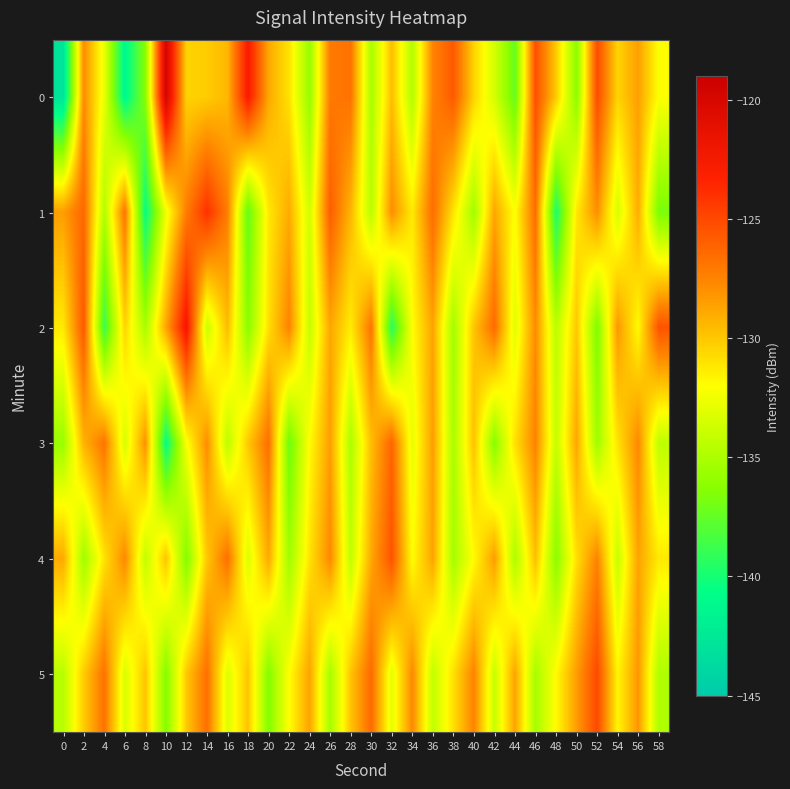

What is the total value across all series at 40?

-784.9